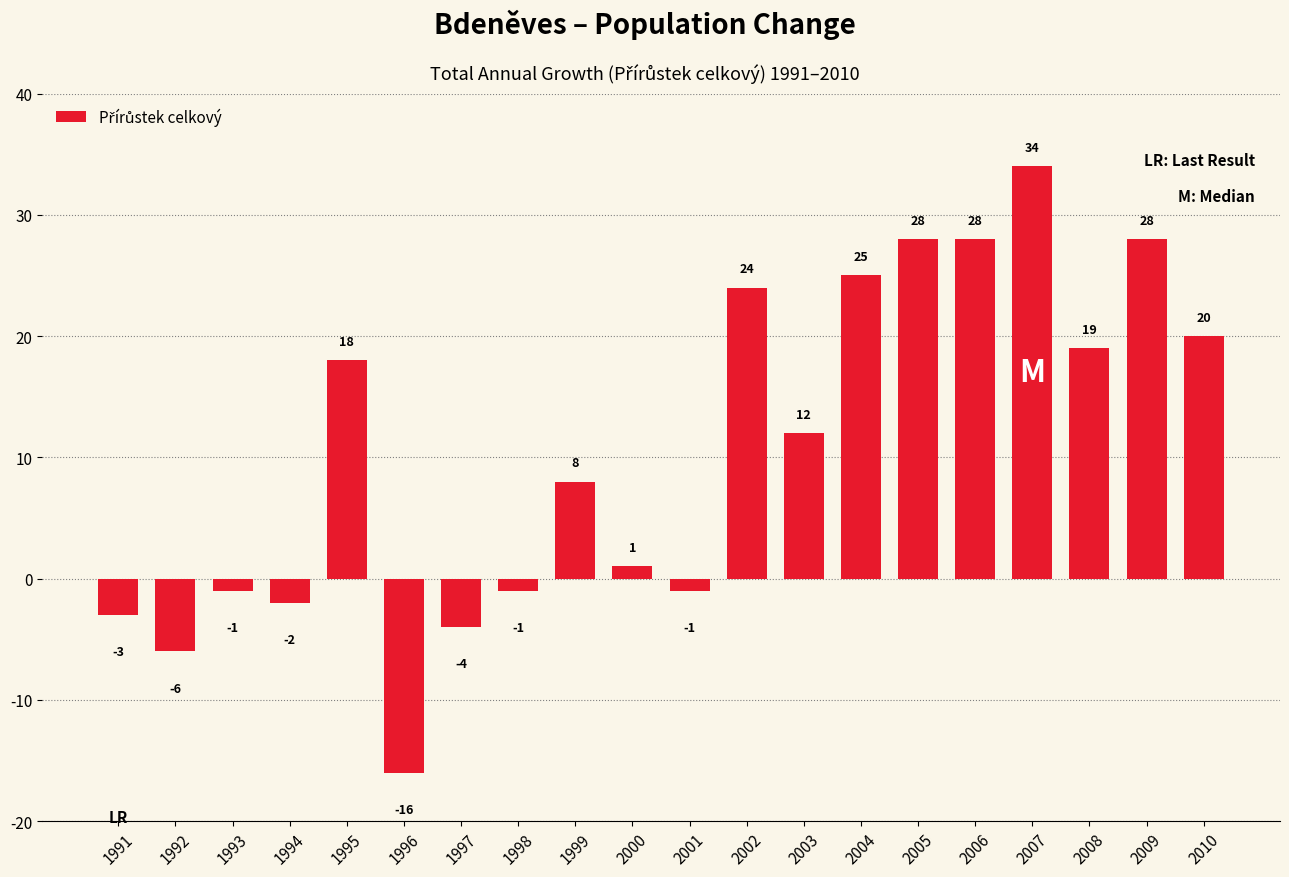

What is the change in value from 2008 to 2010?

+1